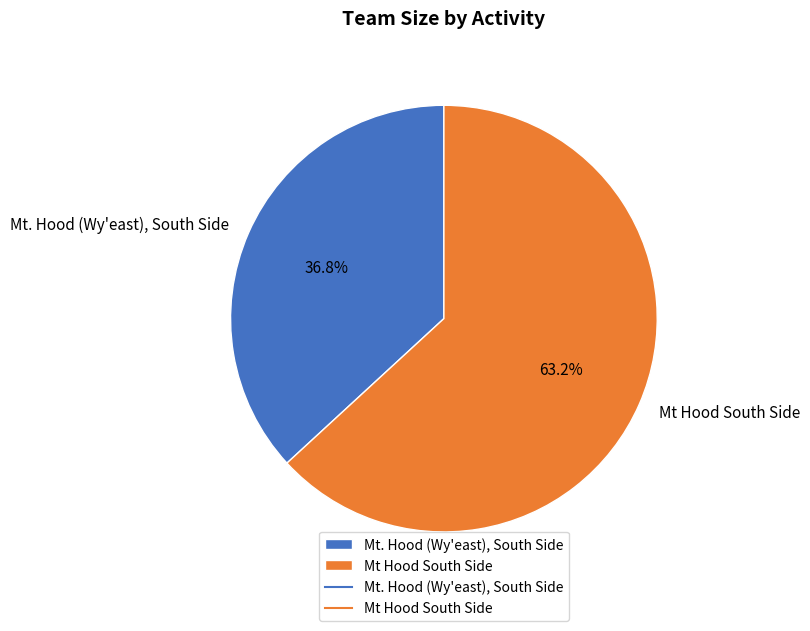

Is there any slice that represents more than half of the pie?

Yes